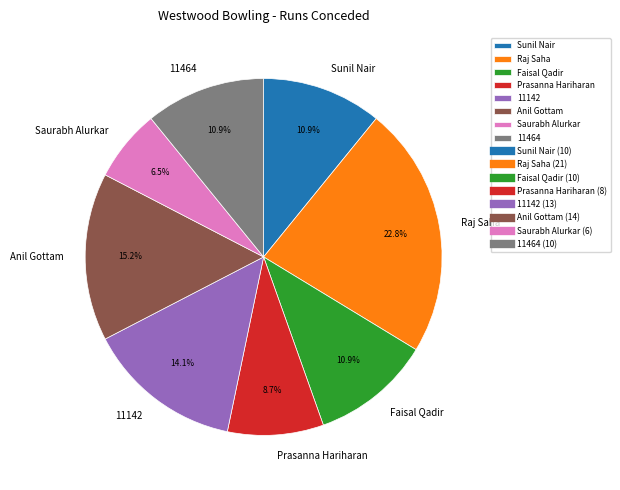

To the nearest percent, what is the average slice percentage?

12%